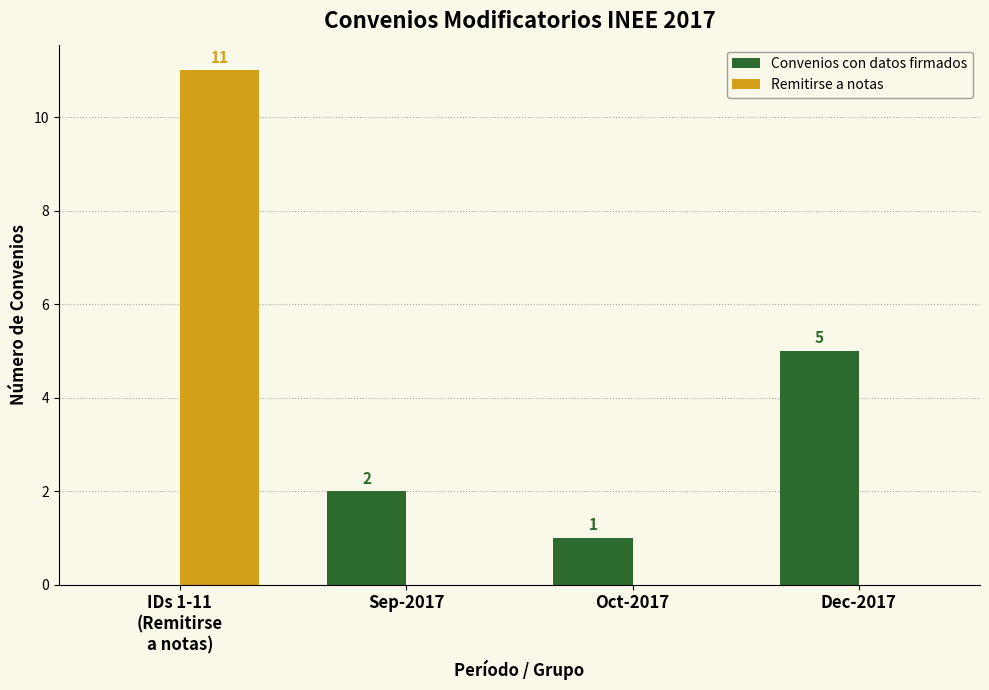

Which series has the widest spread of values?

Remitirse a notas